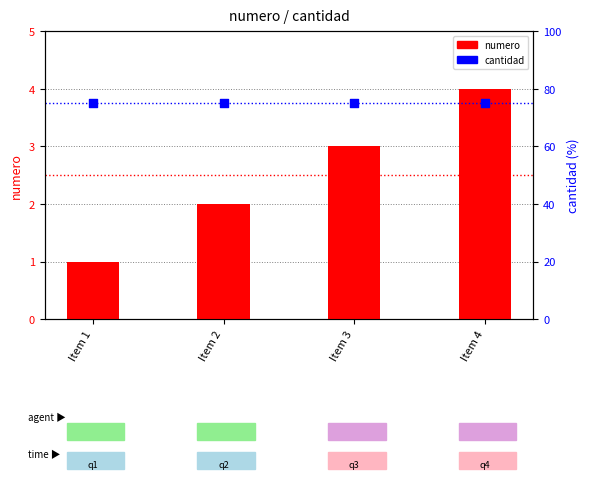

Which series has the largest Y range (max minus min)?

numero